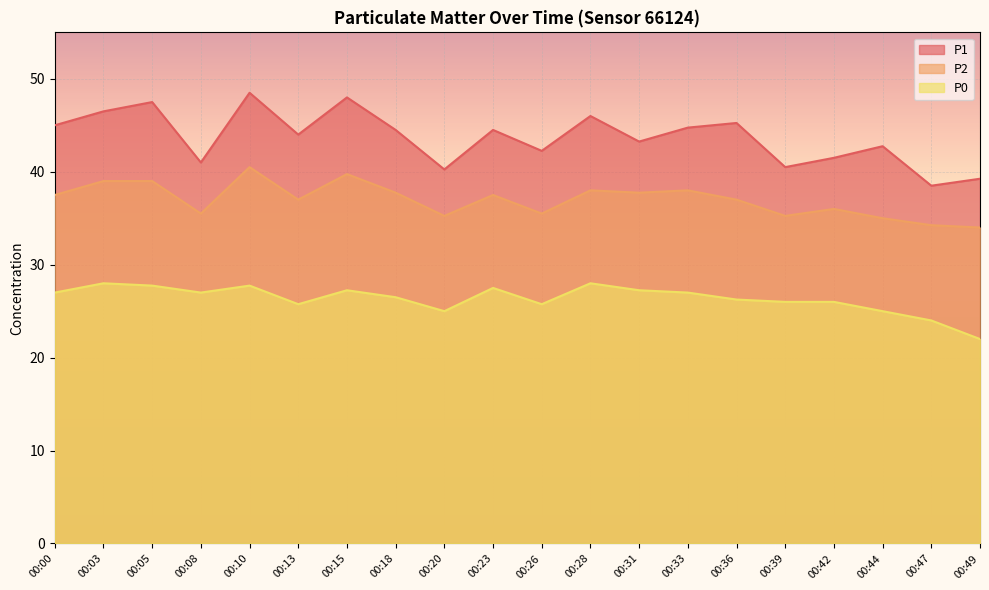

At which label does P0 first exceed 27?

00:03